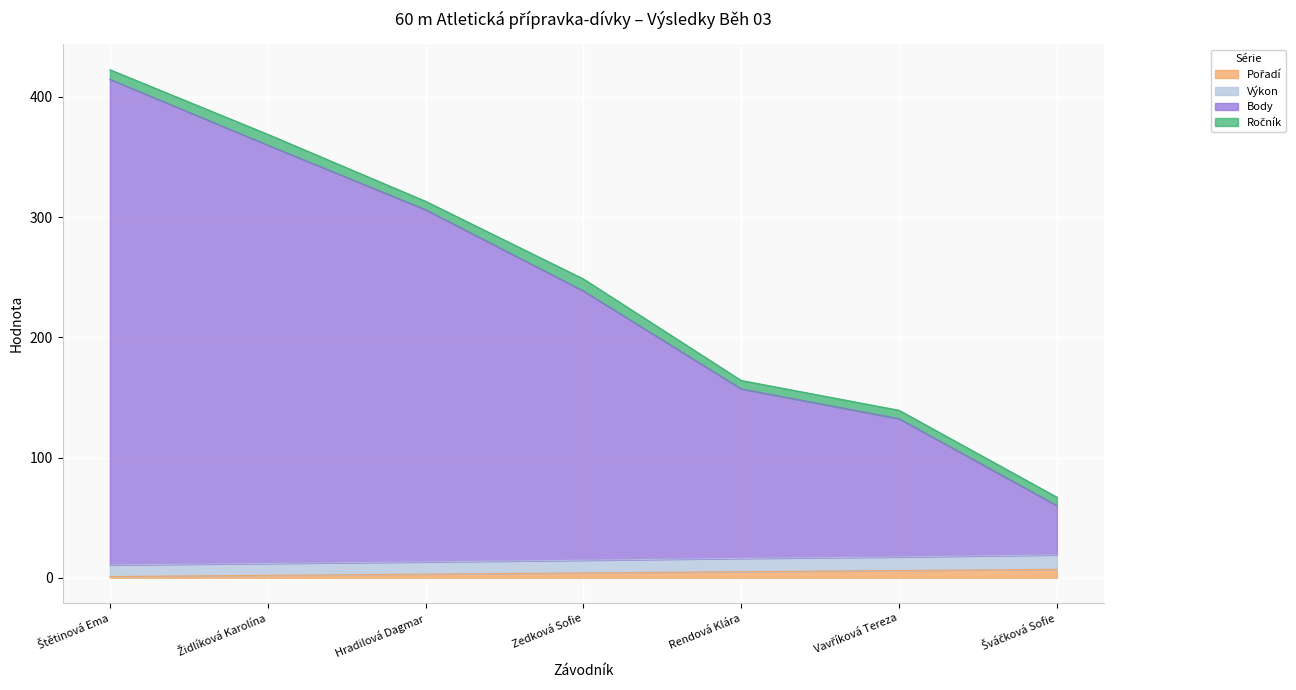

True or false: Pořadí has more than 2 points higher than both neighbors.

False